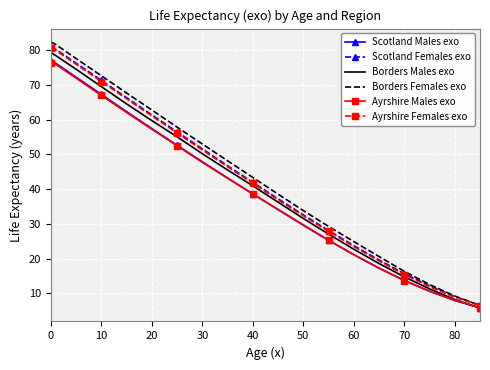

What is the maximum value for Borders Males exo?

79.3